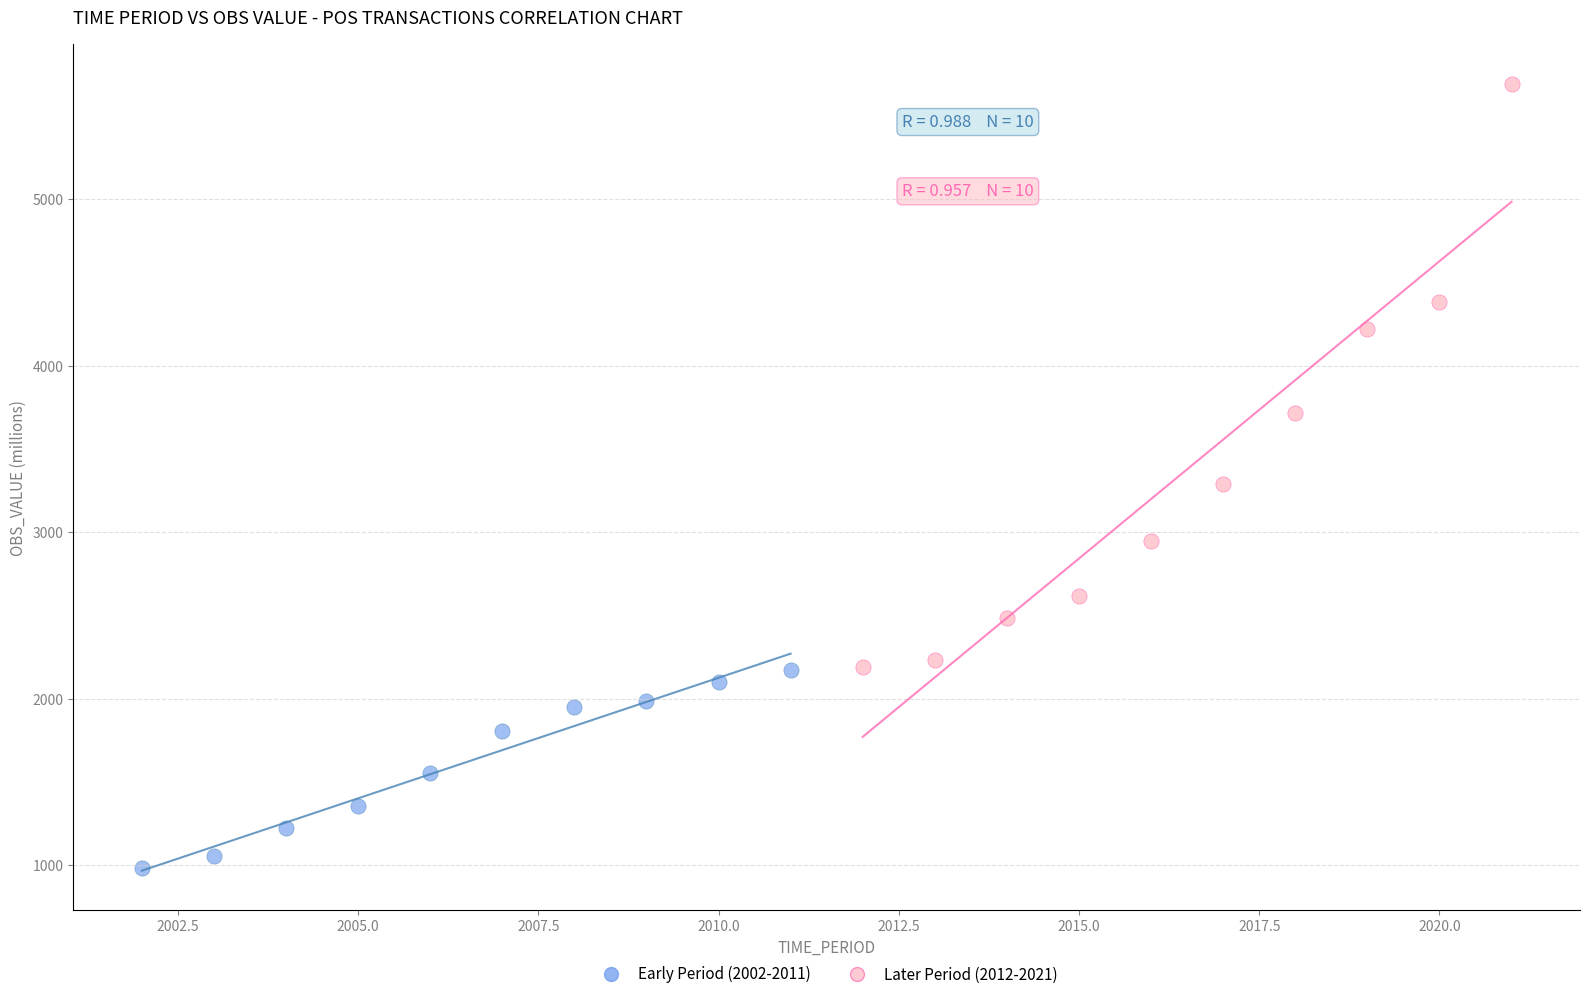

Which series reaches the maximum Y coordinate?

Later Period (2012-2021)